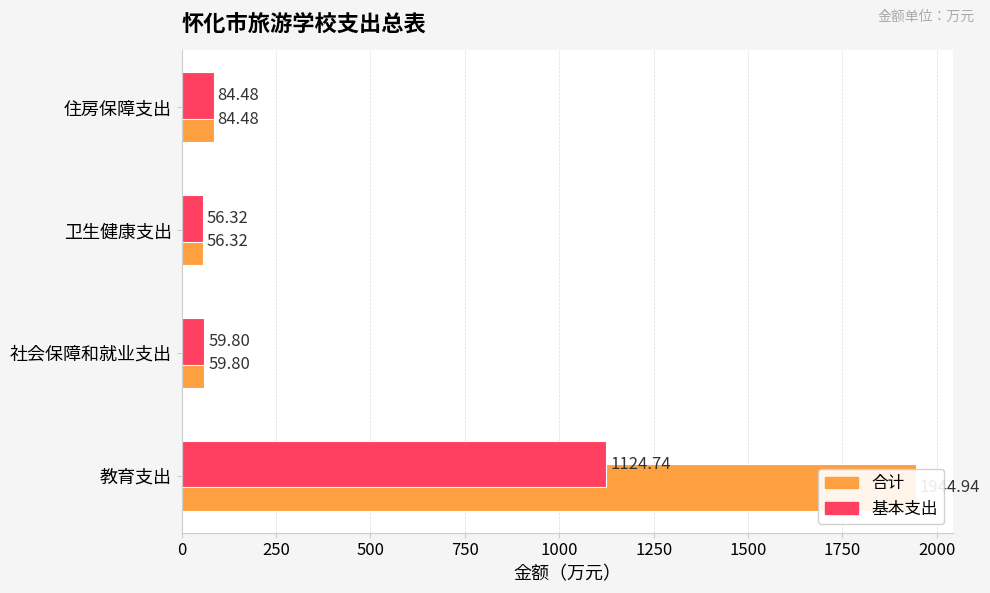

How many values in the 合计 series are below 84?

2